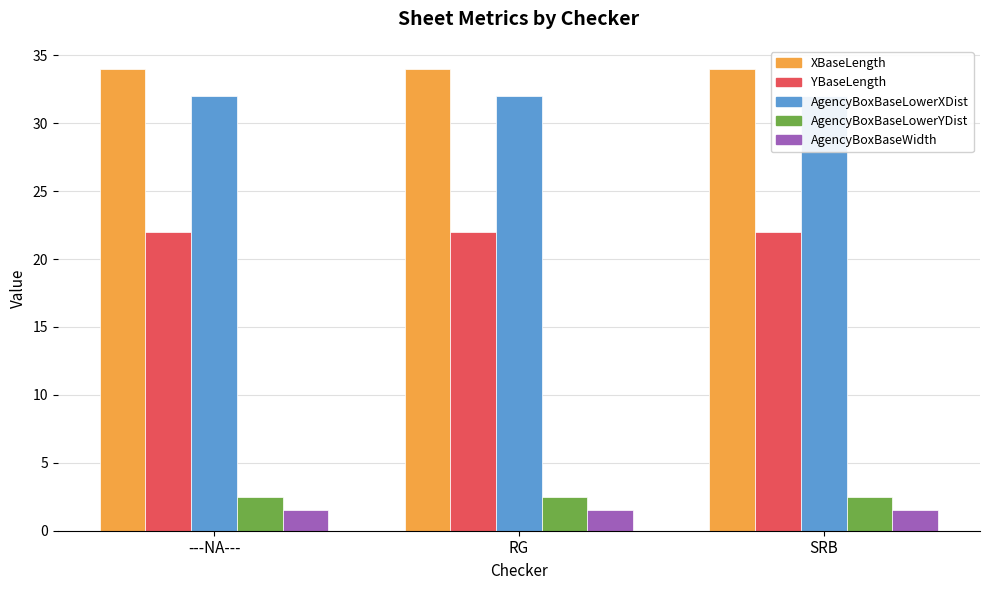

The AgencyBoxBaseLowerYDist series shows 1.4 at ---NA---. True or false?

False